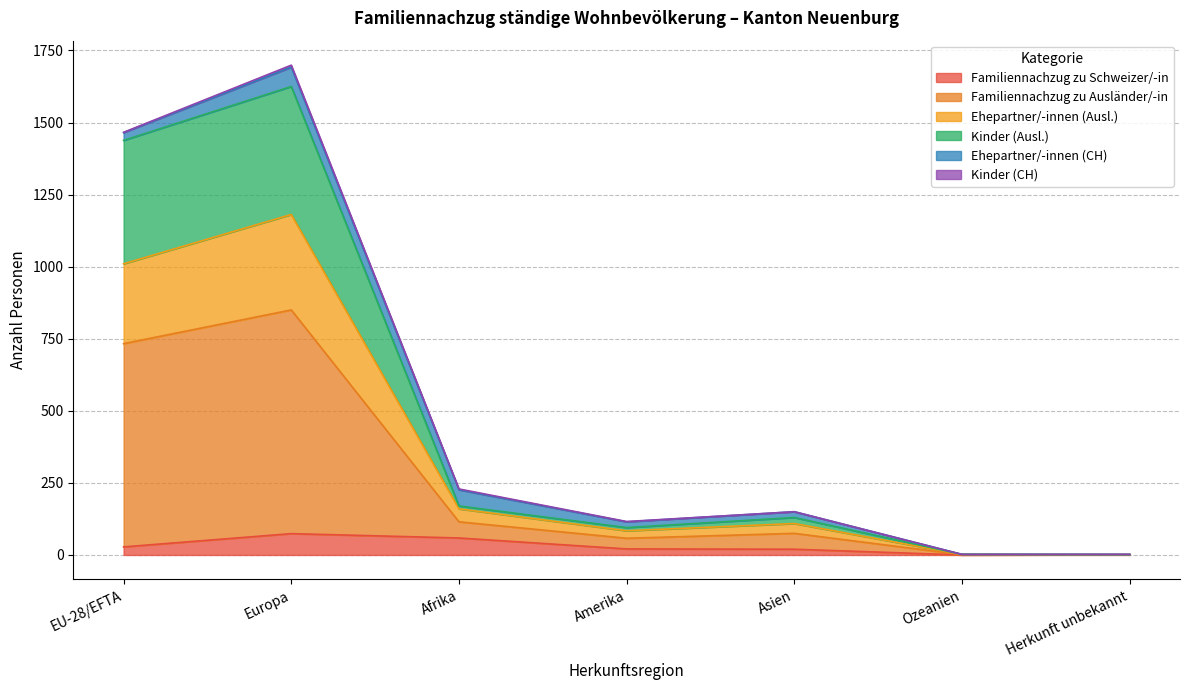

At which category is the sum across all series the highest?

Europa